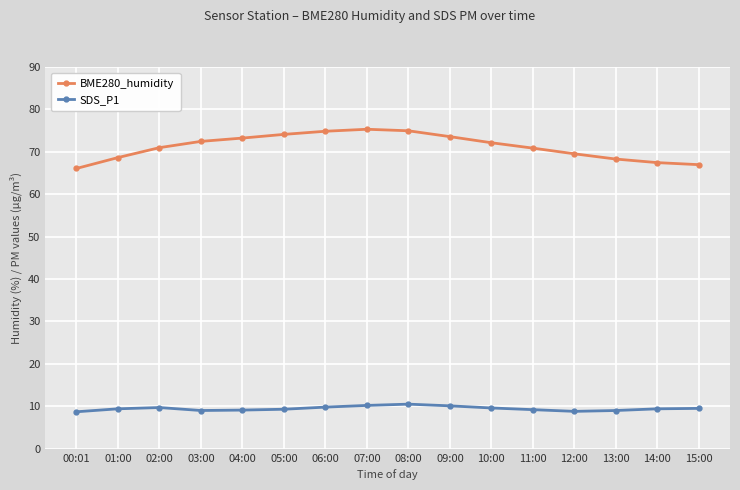

At how many categories does at least one series exceed 37?

16